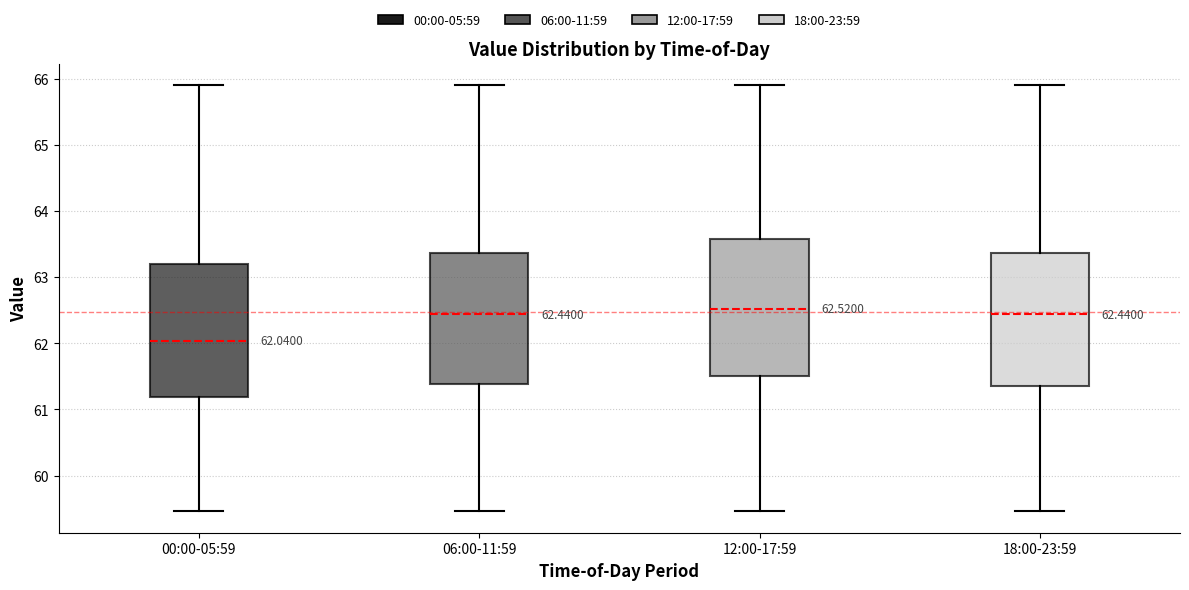

Which box's median line is the lowest?

00:00-05:59